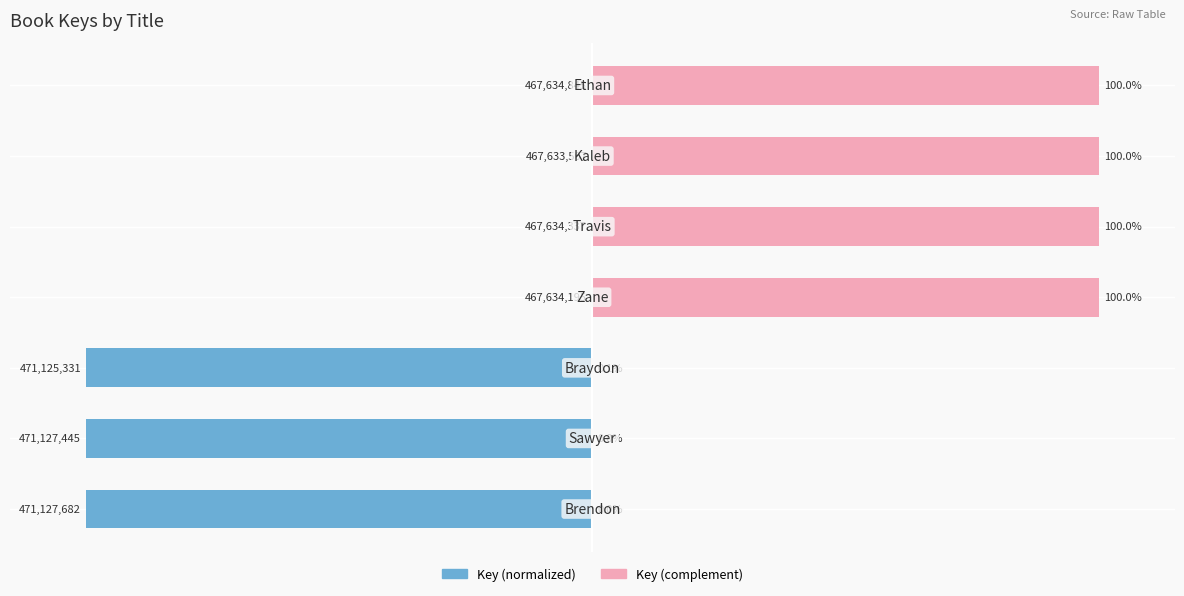

How many categories are shown in the chart?

7